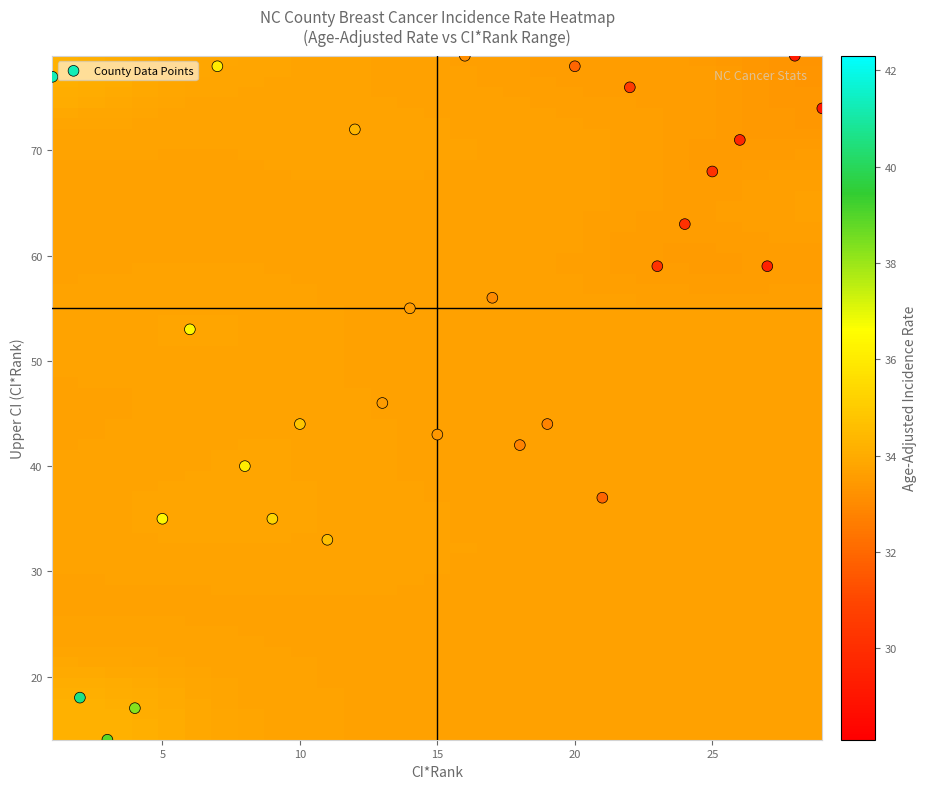

List the coordinates of all points as (Y, X) pairs, reading left to right.

(77, 1)  (18, 2)  (14, 3)  (17, 4)  (35, 5)  (53, 6)  (78, 7)  (40, 8)  (35, 9)  (44, 10)  (33, 11)  (72, 12)  (46, 13)  (55, 14)  (43, 15)  (79, 16)  (56, 17)  (42, 18)  (44, 19)  (78, 20)  (37, 21)  (76, 22)  (59, 23)  (63, 24)  (68, 25)  (71, 26)  (59, 27)  (79, 28)  (74, 29)